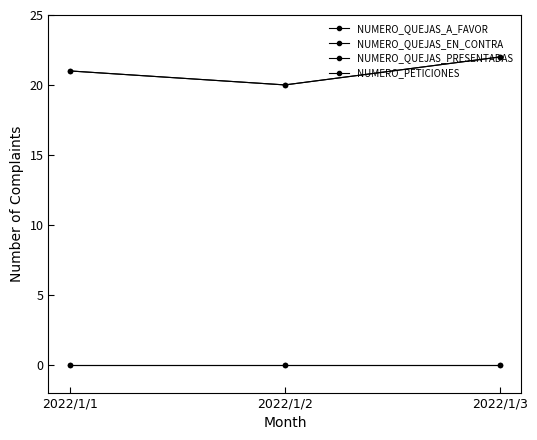

Reading right to left, what are all the values shown in this chart?

NUMERO_QUEJAS_A_FAVOR: 22	20	21
NUMERO_QUEJAS_EN_CONTRA: 0	0	0
NUMERO_QUEJAS_PRESENTADAS: 22	20	21
NUMERO_PETICIONES: 0	0	0